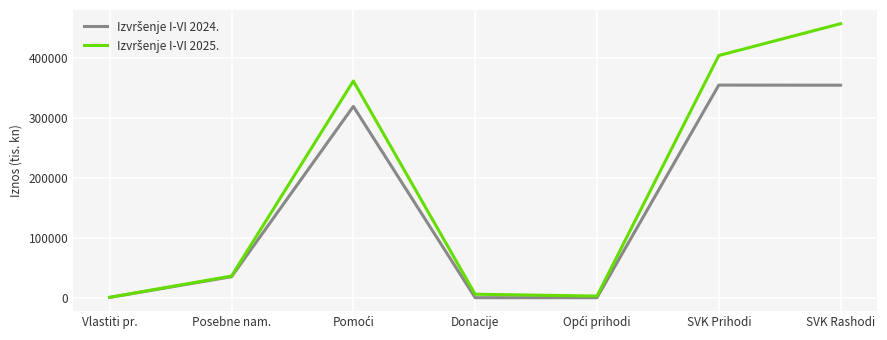

What is the total value across all series at Posebne nam.?

71182.7